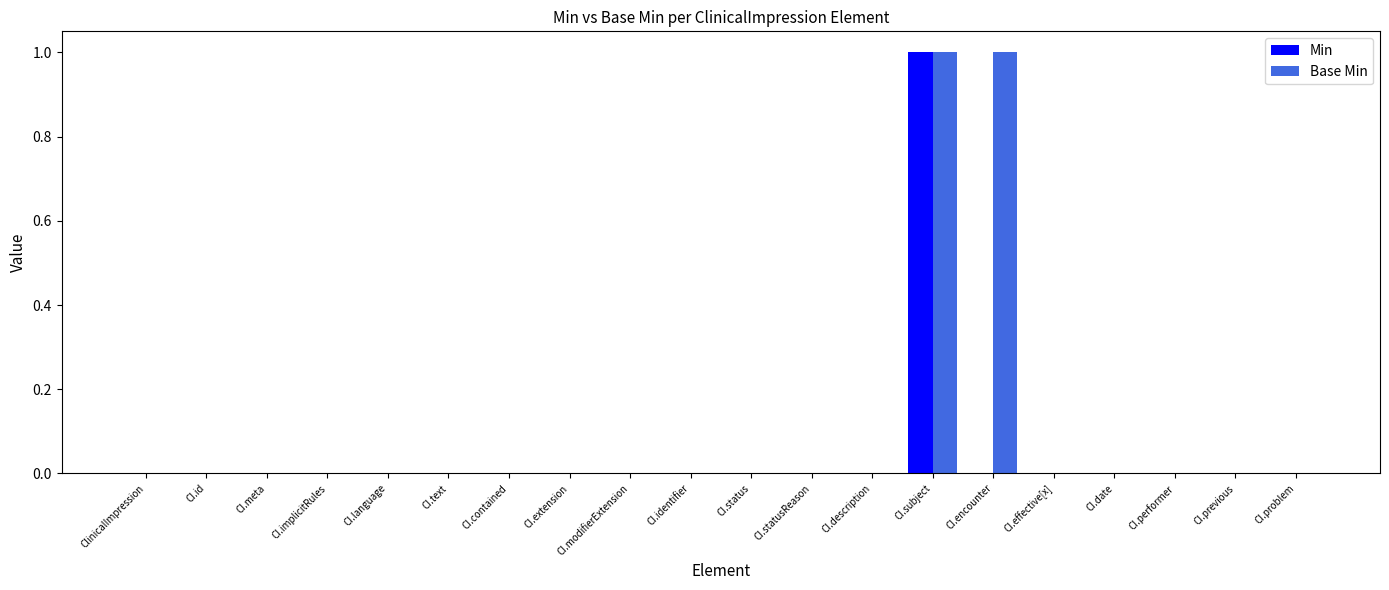

Which category has the highest value in the Min series?

CI.subject